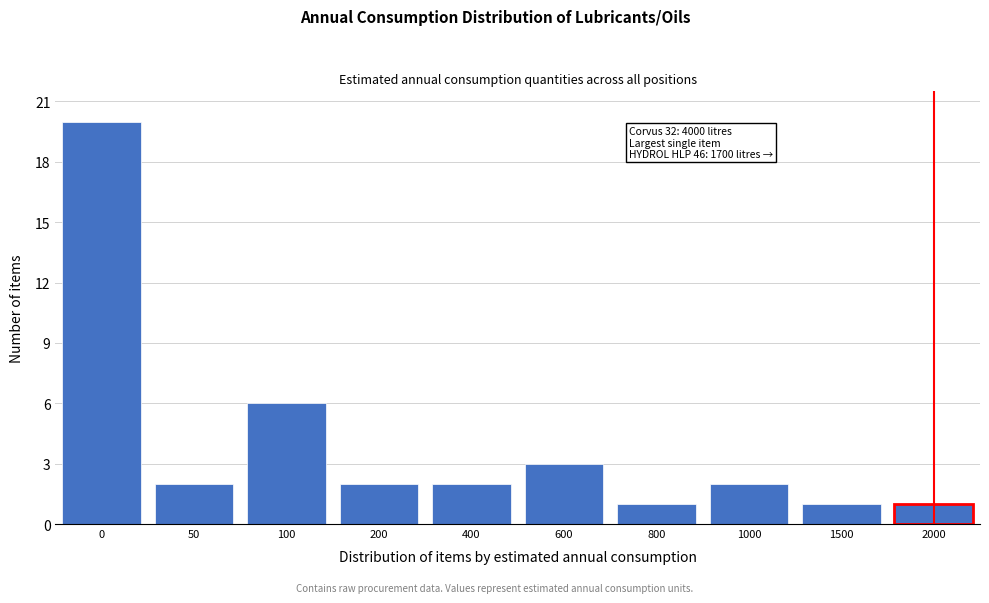

Reading right to left, transcribe all the data shown in this chart.

2000=1	1500=1	1000=2	800=1	600=3	400=2	200=2	100=6	50=2	0=20